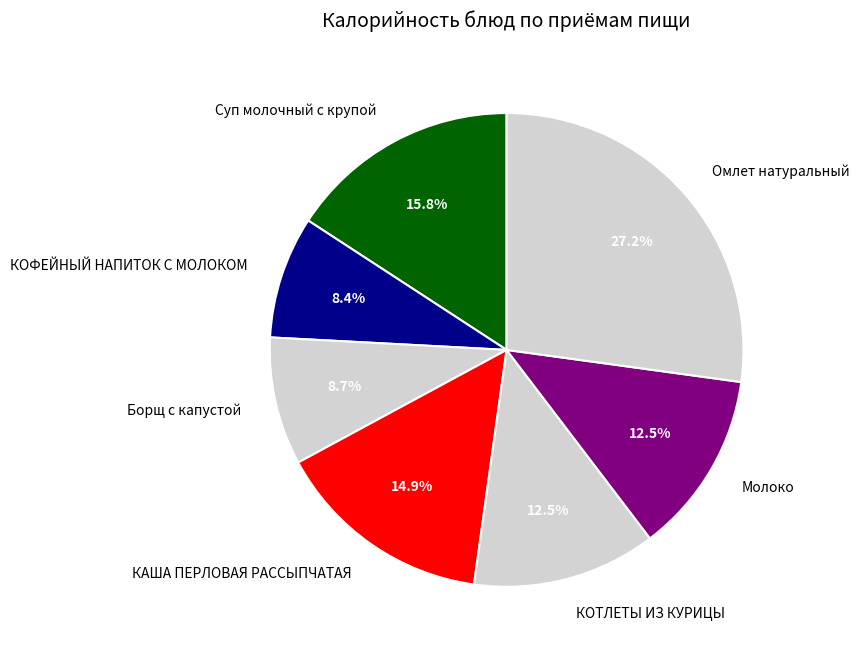

Does КАША ПЕРЛОВАЯ РАССЫПЧАТАЯ account for over 50% of the chart?

No